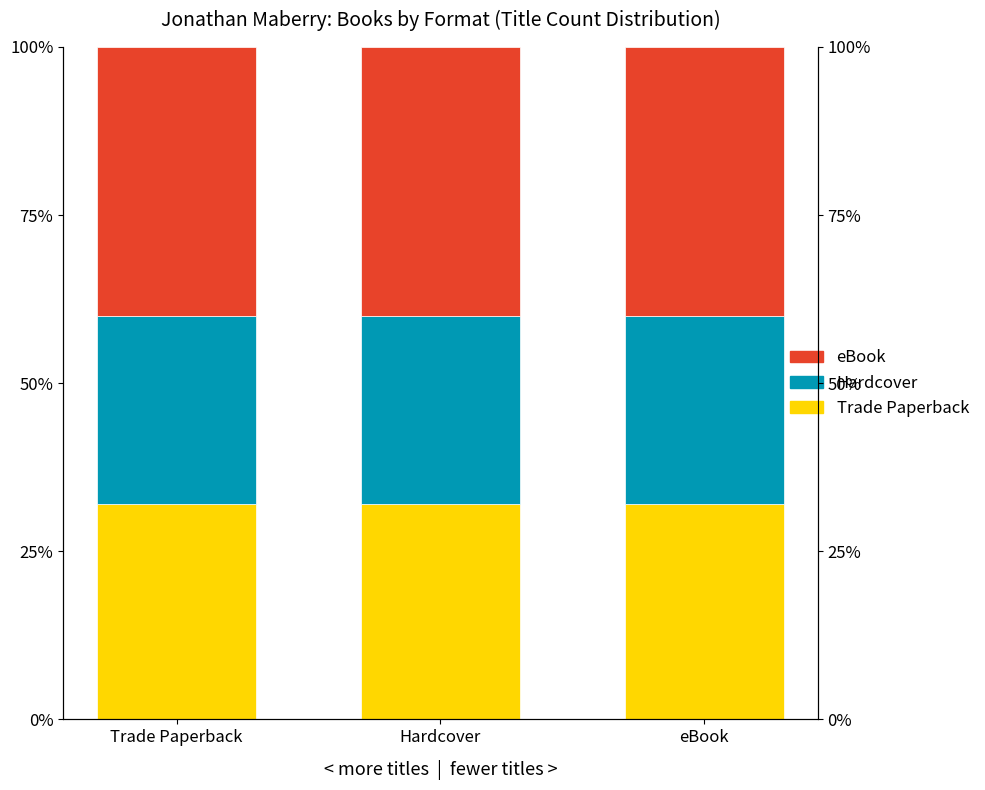

How many groups of bars are there?

3